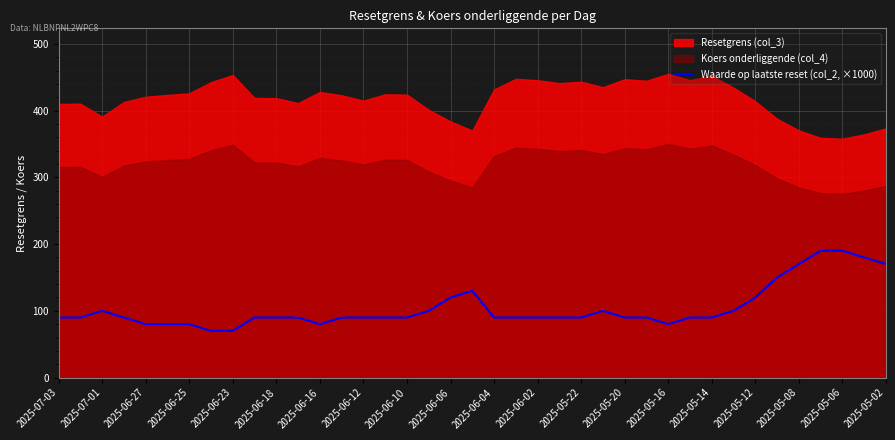

What is the highest value of the Waarde op laatste reset (col_2, ×1000) series?

190